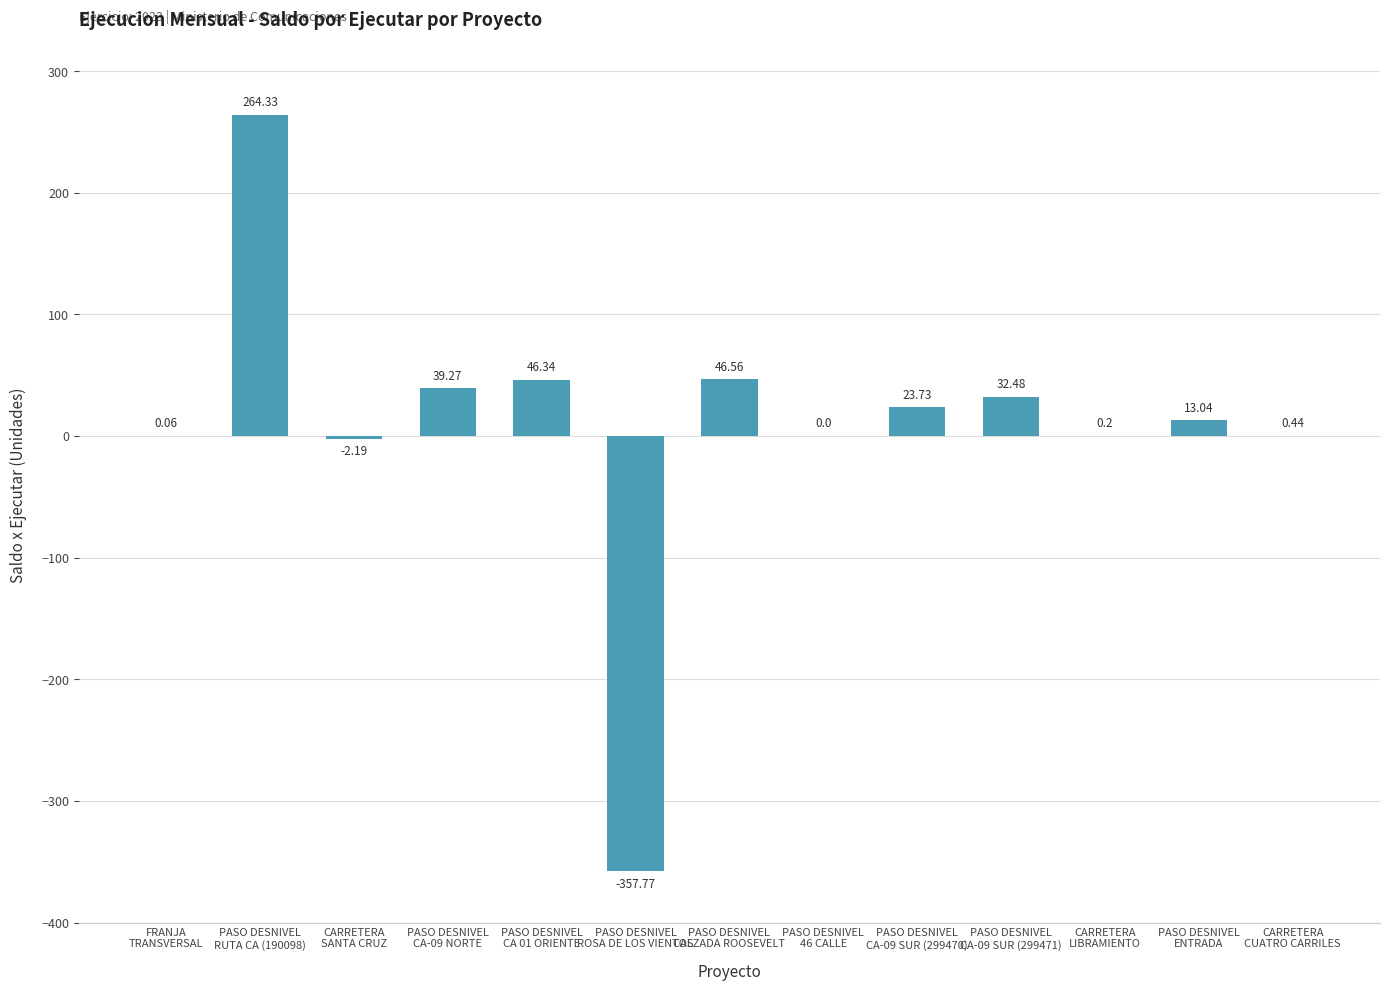

What is the change in value from FRANJA
TRANSVERSAL to PASO DESNIVEL
RUTA CA (190098)?

+264.3